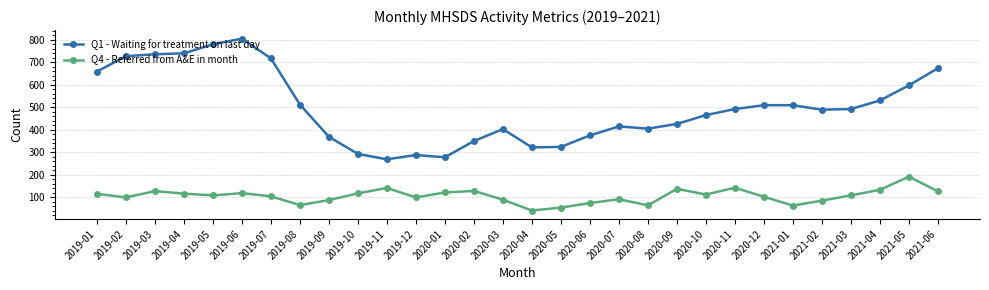

True or false: Q4 - Referred from A&E in month and Q1 - Waiting for treatment on last day cross at least once.

False